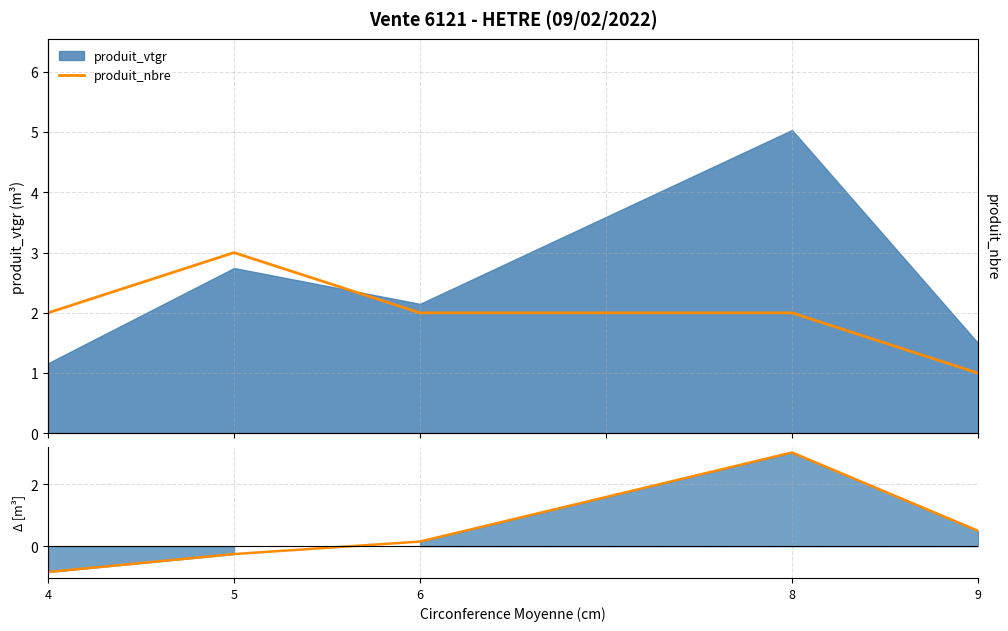

True or false: produit_nbre has a value of 2.0 at 6.

True